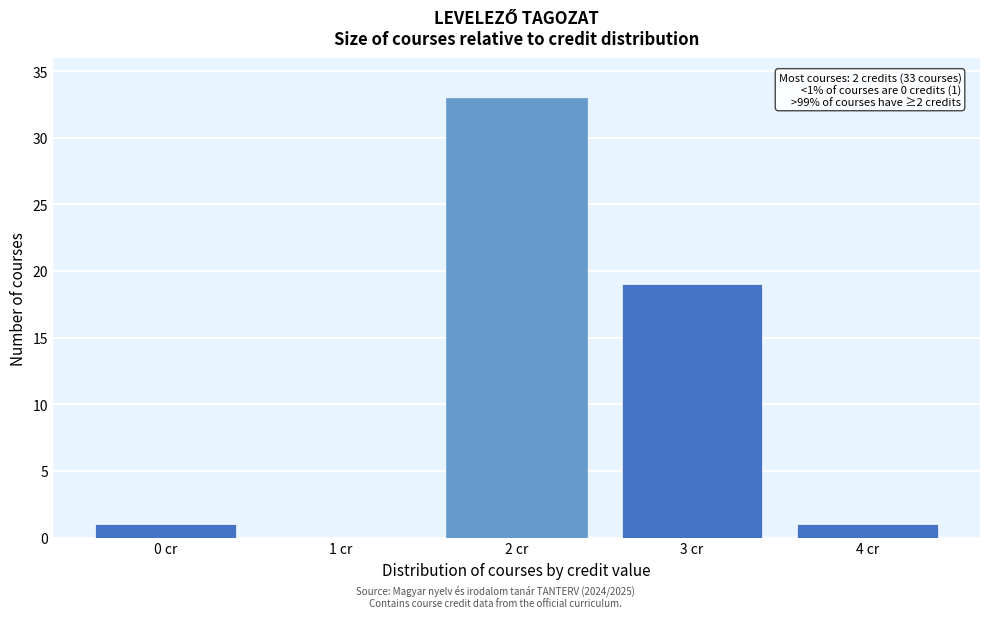

Reading left to right, list all the values displayed in this chart.

0 cr=1	1 cr=0	2 cr=33	3 cr=19	4 cr=1